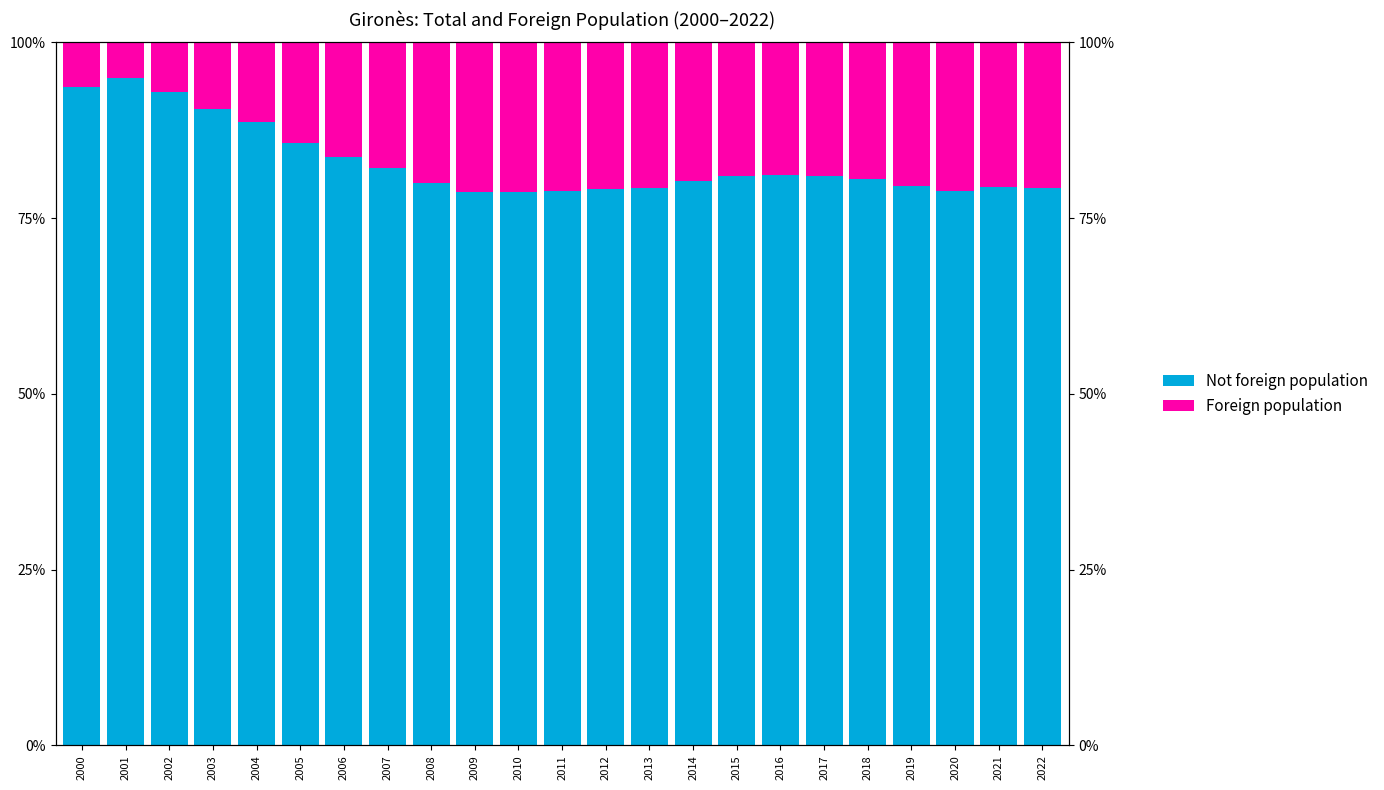

What is the difference between the highest and lowest values at 2011?

57.8